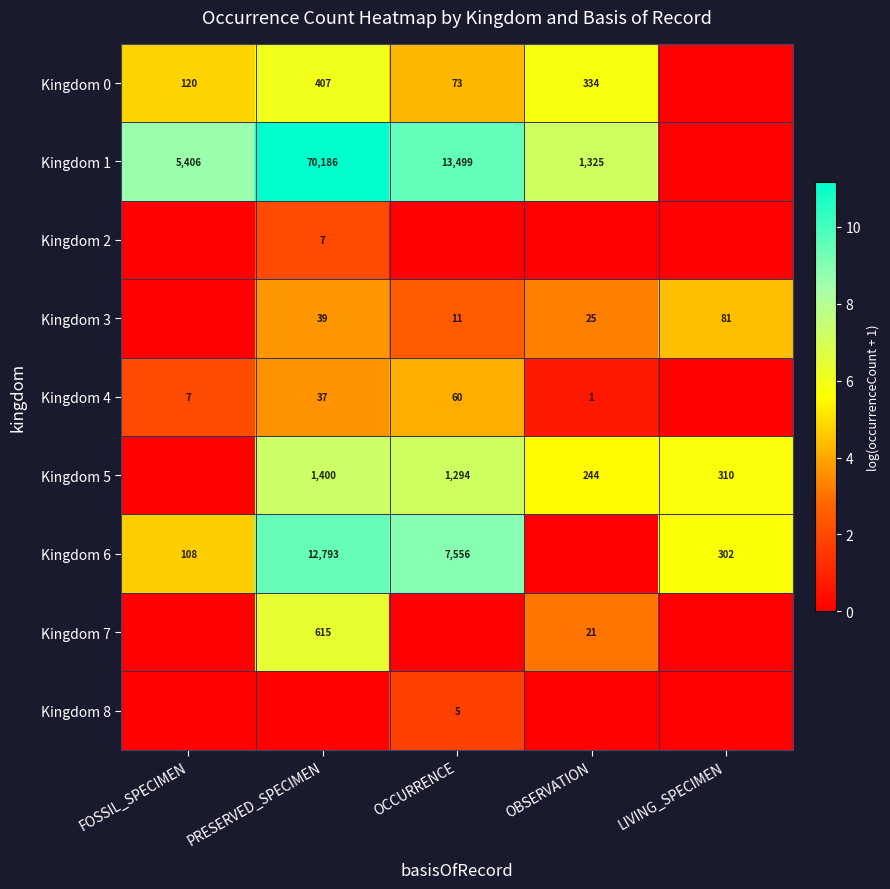

The Kingdom 5 series shows 1400 at PRESERVED_SPECIMEN. True or false?

True